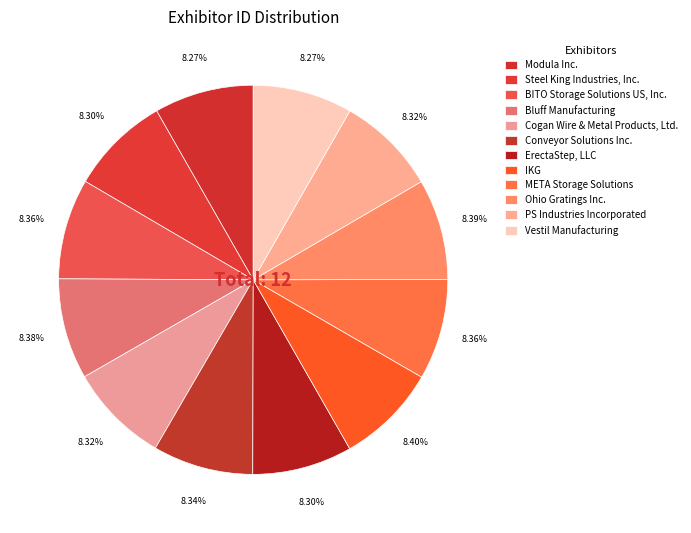

Count the number of slices in the pie.

12